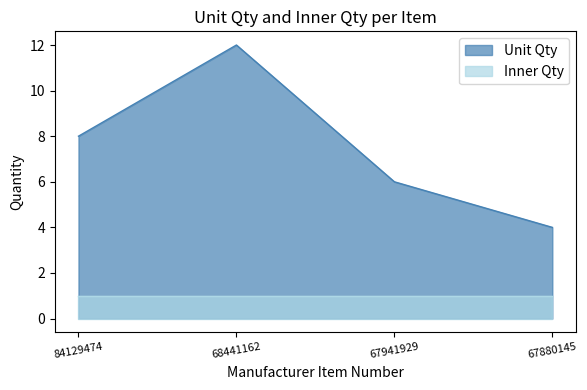

What is the average value?

8